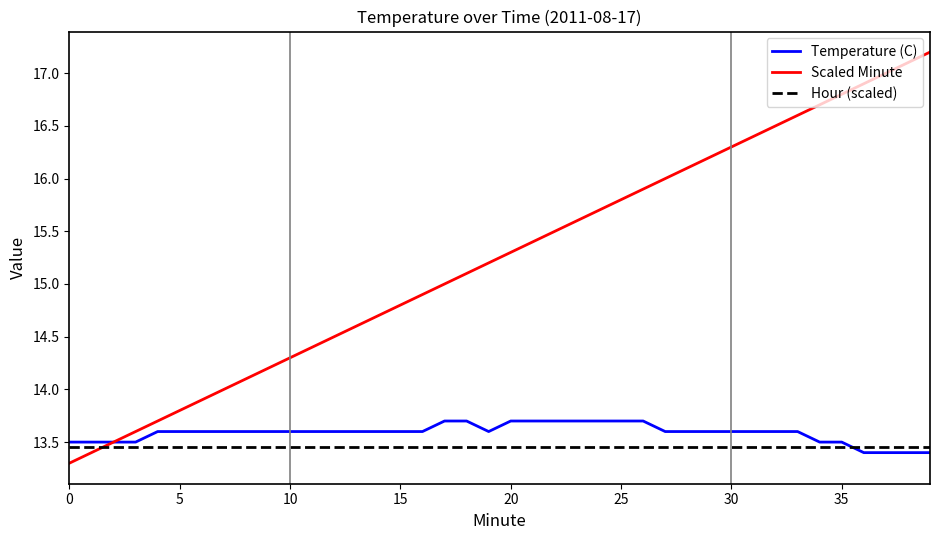

After their last crossing, which series has the higher values: Hour (scaled) or Temperature (C)?

Hour (scaled)